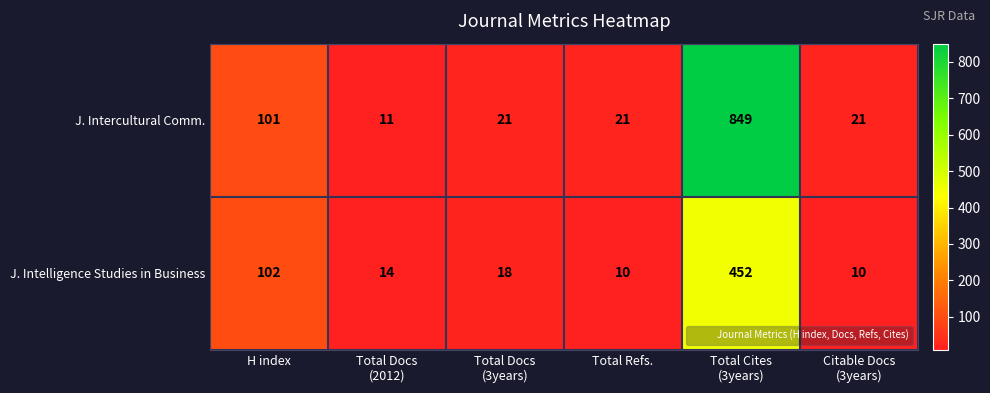

Rank the series by their maximum value, from lowest to highest.

J. Intelligence Studies in Business, J. Intercultural Comm.